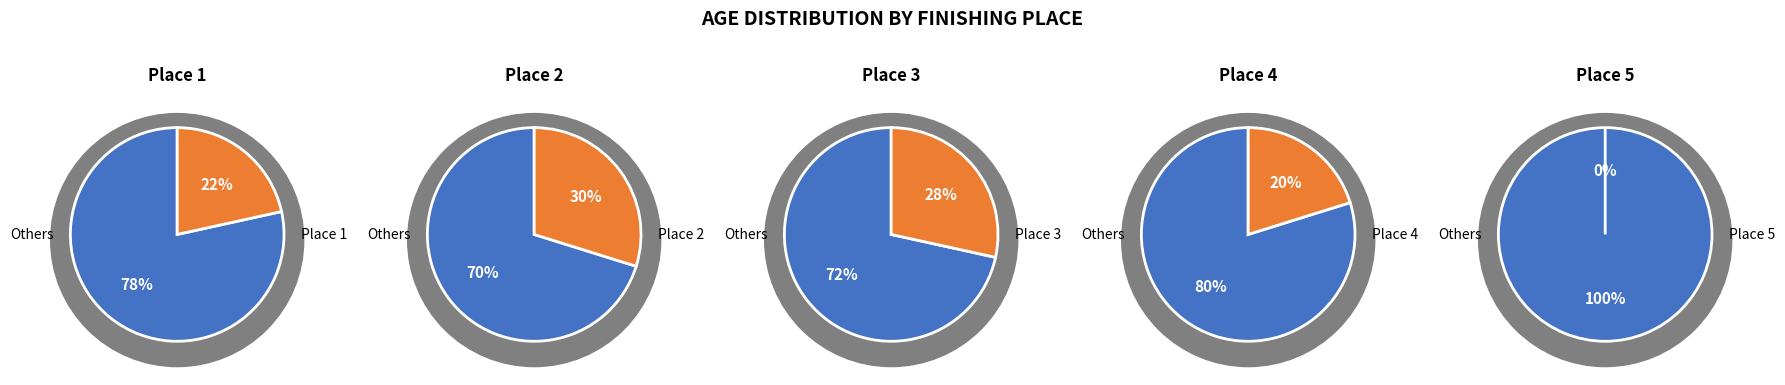

To the nearest percent, what is the difference between the largest and smallest slice percentages?

30%